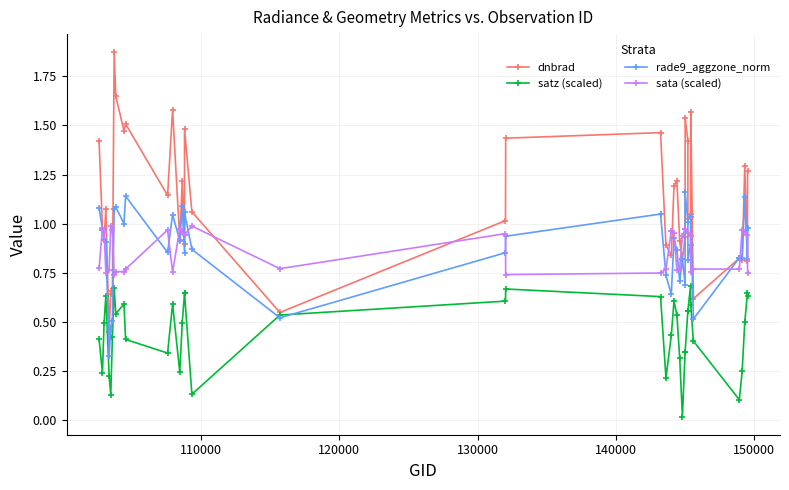

True or false: sata (scaled) and satz (scaled) intersect in this chart.

False